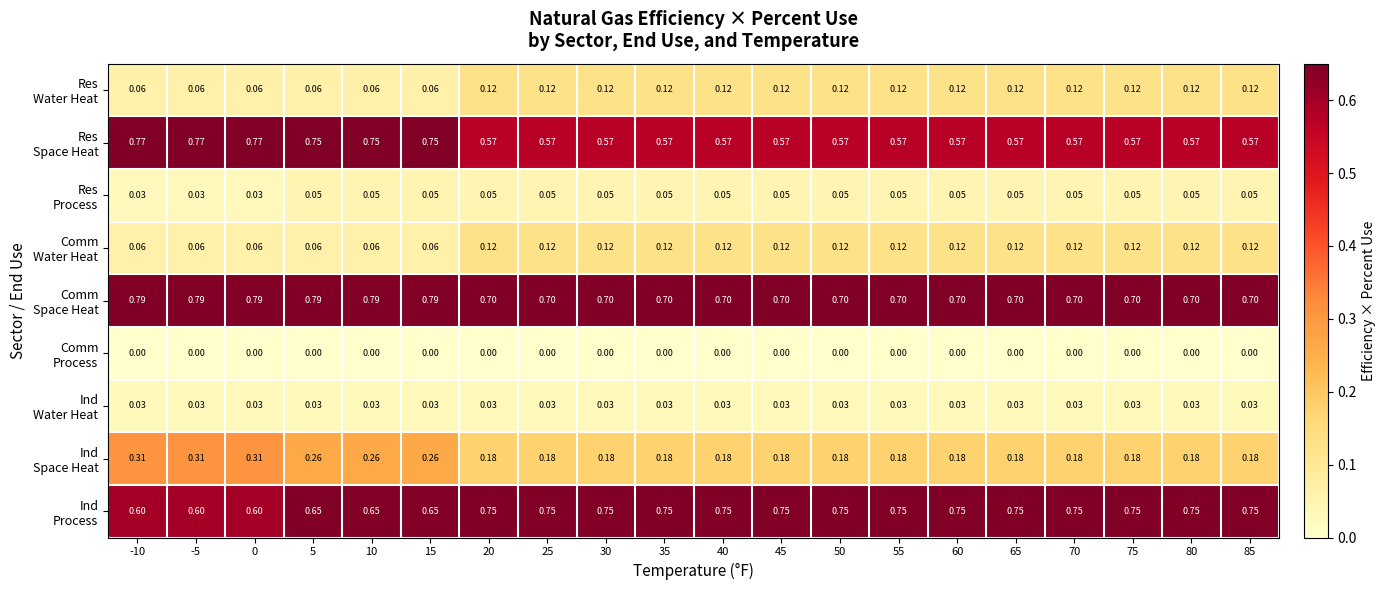

At how many categories does at least one series exceed 0?

20